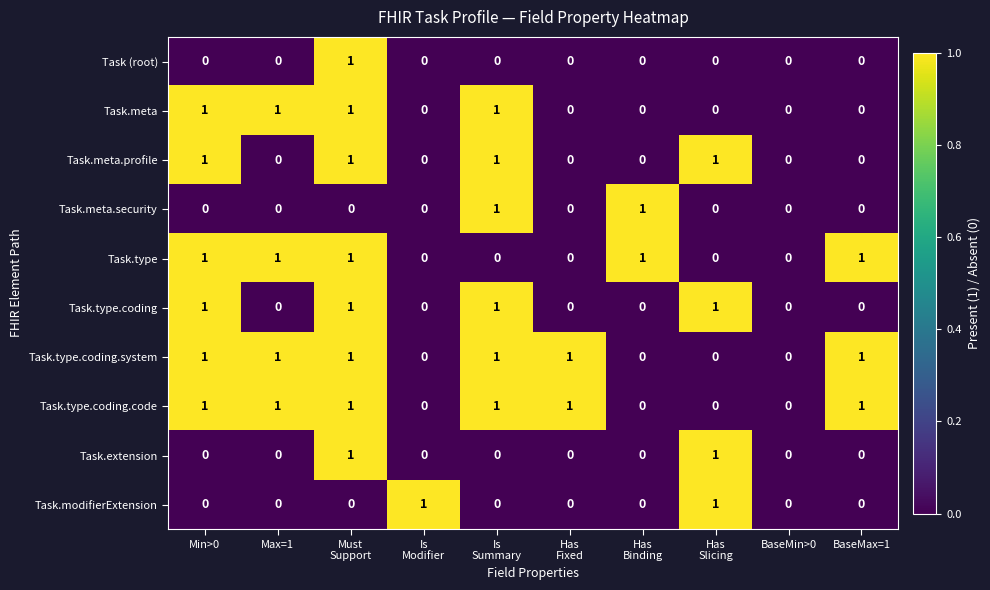

What is the total value across all series at BaseMax=1?

3